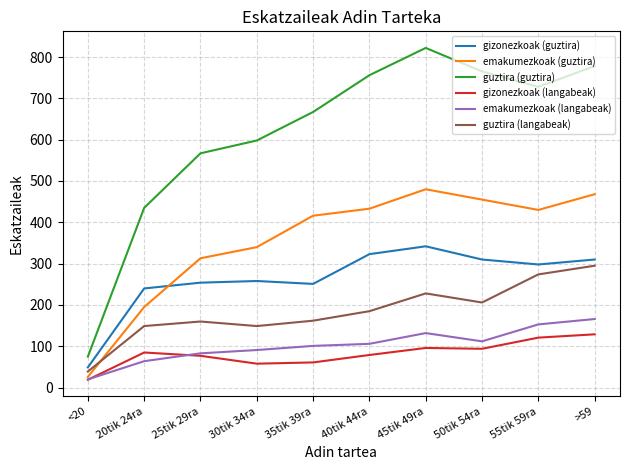

True or false: gizonezkoak (guztira) and emakumezkoak (langabeak) intersect in this chart.

False